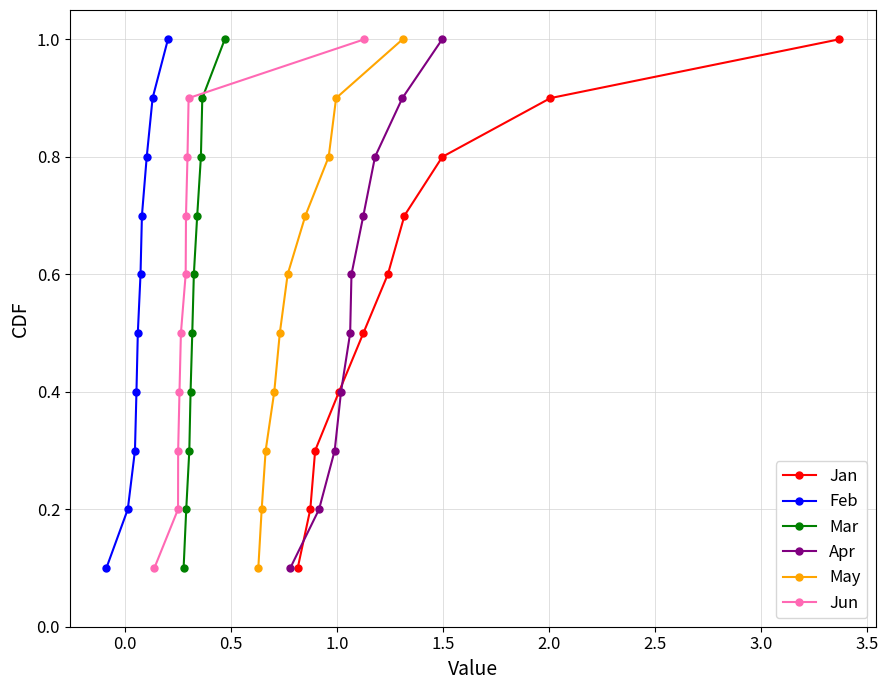

At how many categories does at least one series exceed 0?

10